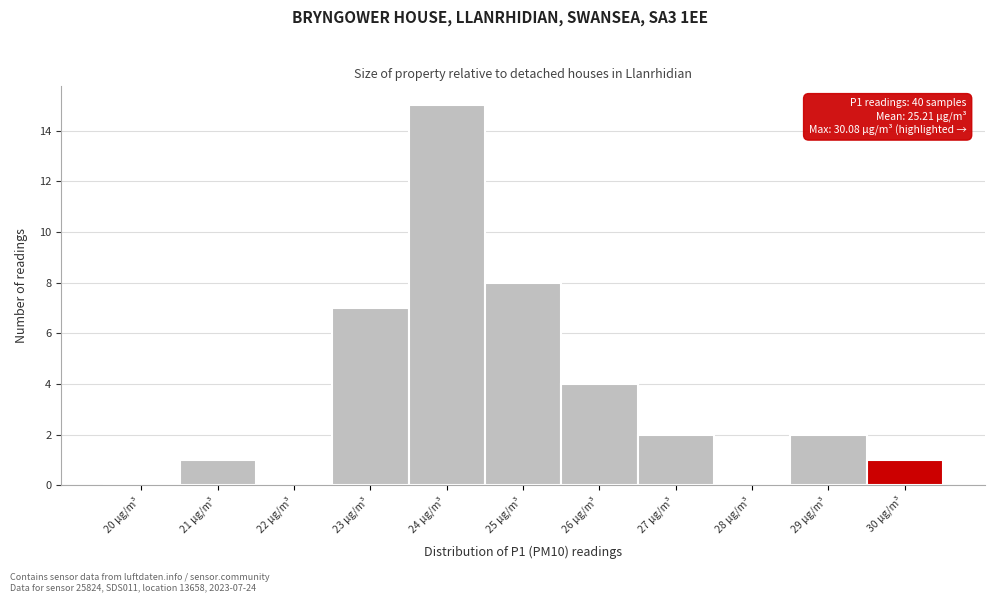

Reading left to right, what are all the values shown in this chart?

20 μg/m³=0	21 μg/m³=1	22 μg/m³=0	23 μg/m³=7	24 μg/m³=15	25 μg/m³=8	26 μg/m³=4	27 μg/m³=2	28 μg/m³=0	29 μg/m³=2	30 μg/m³=1